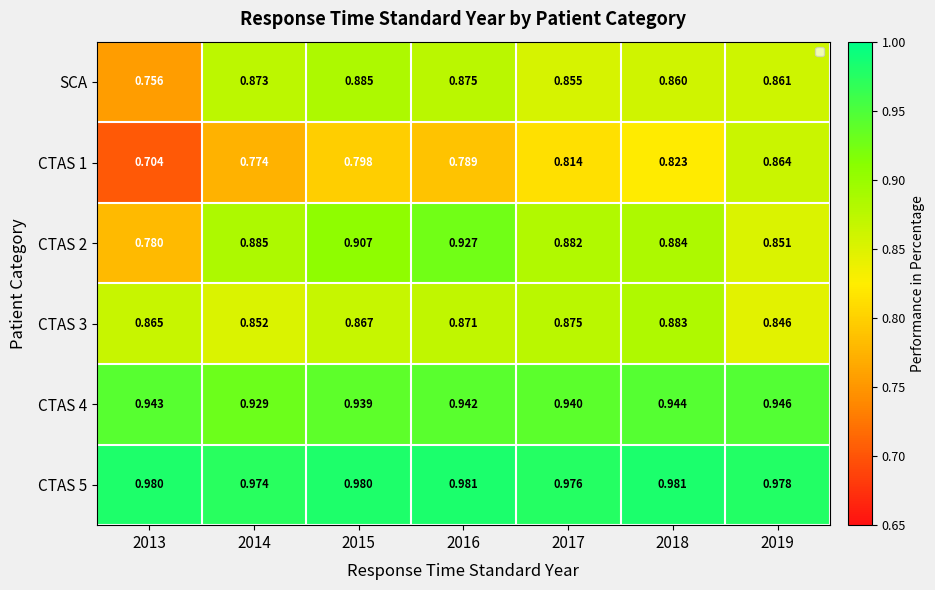

List the series in order of their peak value, lowest first.

CTAS 1, CTAS 3, SCA, CTAS 2, CTAS 4, CTAS 5